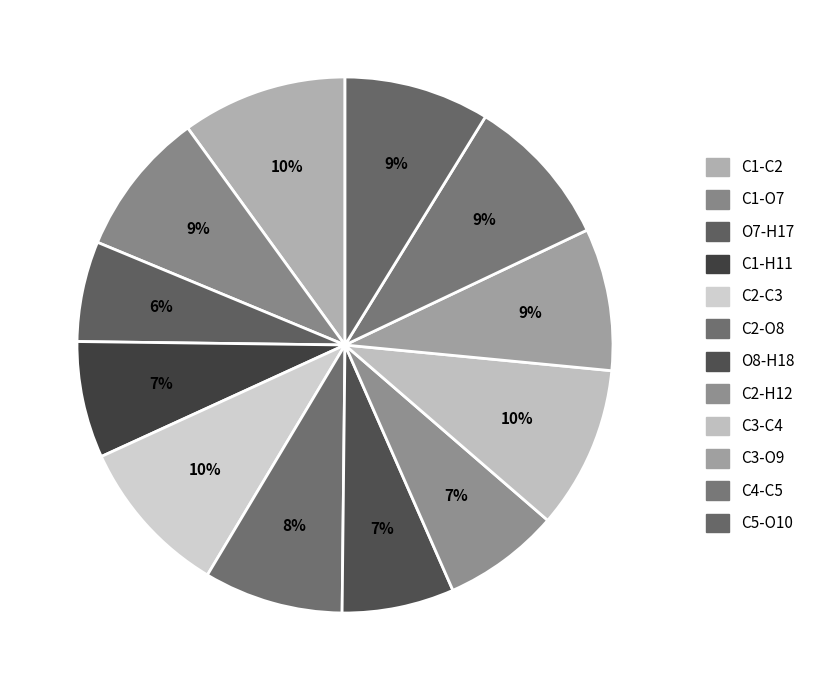

To the nearest percent, what portion does C5-O10 represent?

9%